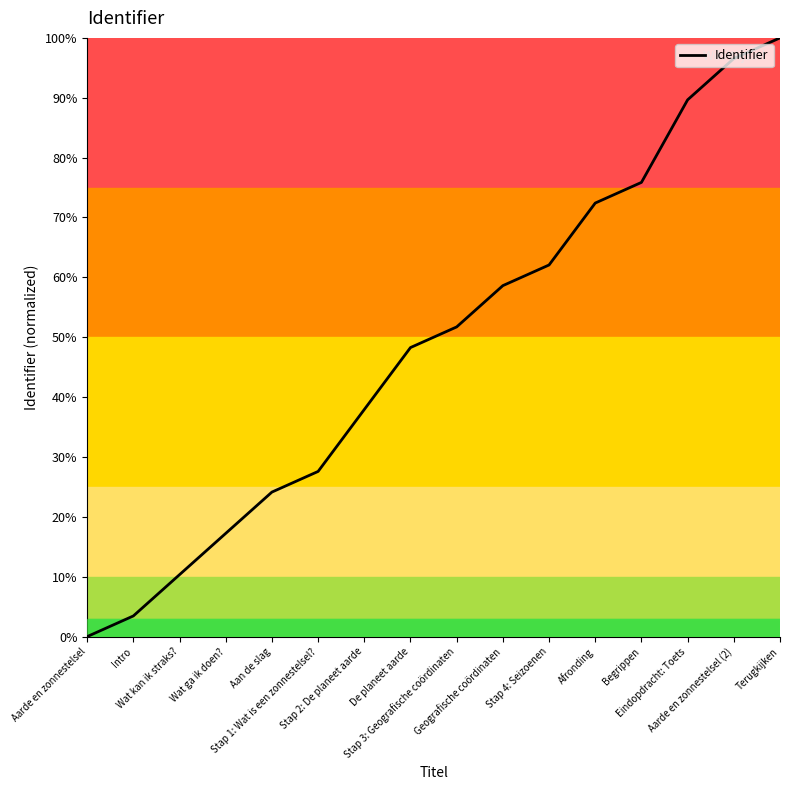

The chart shows a value of 1.0 at Terugkijken. True or false?

True